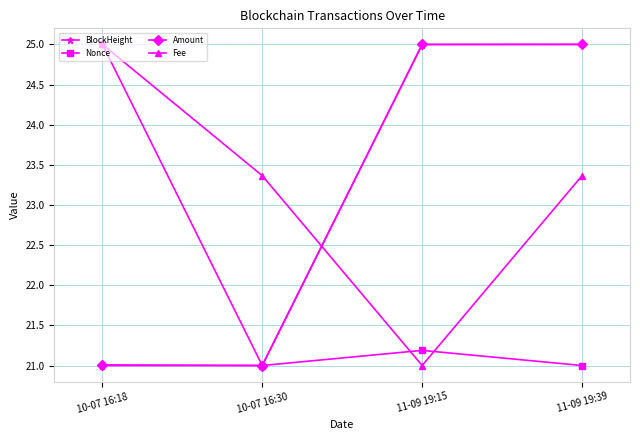

Reading left to right, extract all data points from this chart.

BlockHeight: 10-07 16:18=21.0	10-07 16:30=21.0	11-09 19:15=25.0	11-09 19:39=25.0
Nonce: 10-07 16:18=25.0	10-07 16:30=21.0	11-09 19:15=21.2	11-09 19:39=21.0
Amount: 10-07 16:18=21.0	10-07 16:30=21.0	11-09 19:15=25.0	11-09 19:39=25.0
Fee: 10-07 16:18=25.0	10-07 16:30=23.4	11-09 19:15=21.0	11-09 19:39=23.4